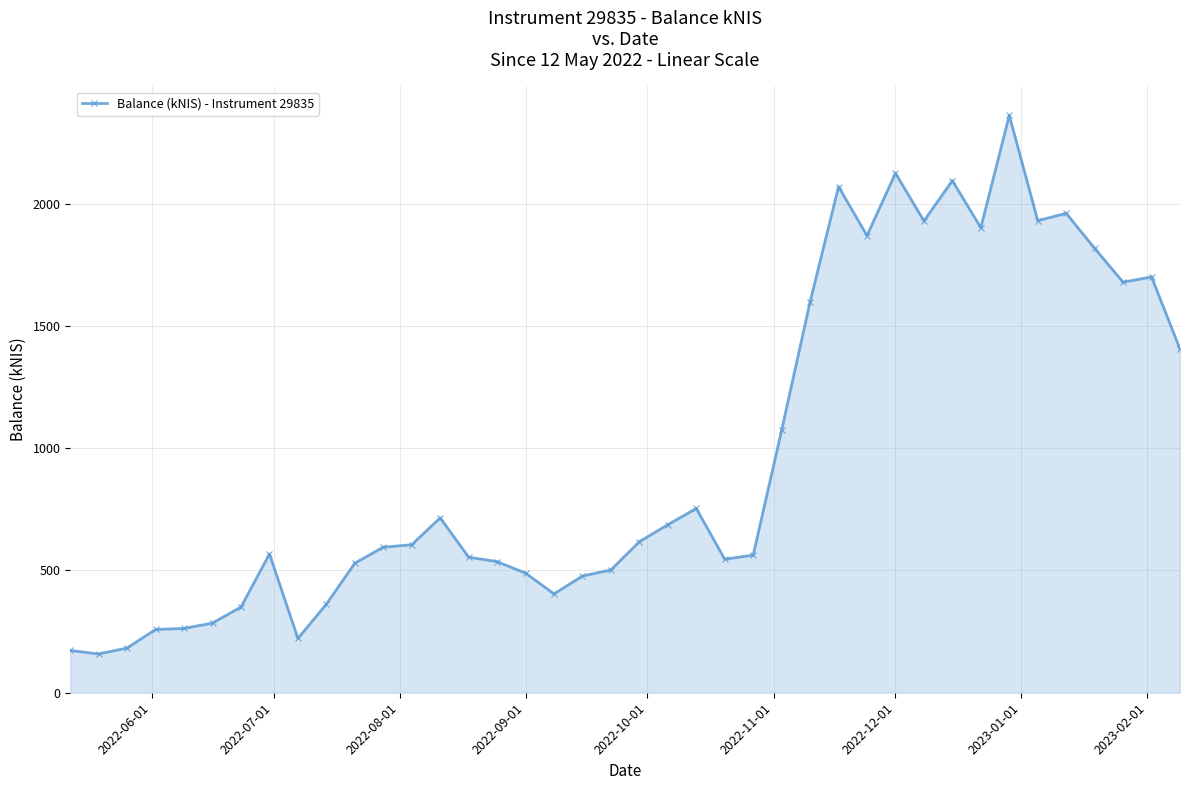

True or false: there are more than 1 points higher than both neighbors.

True